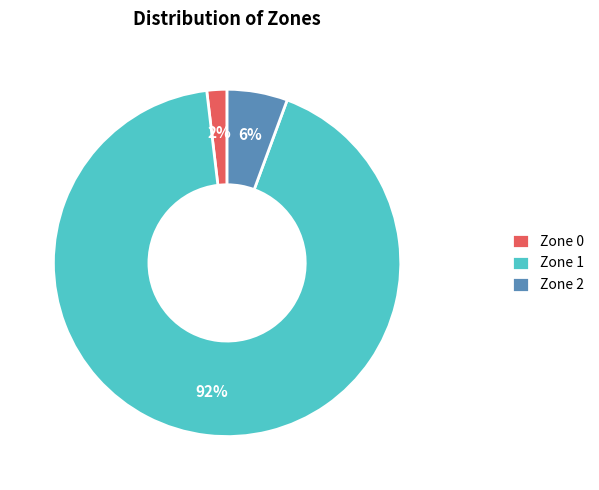

To the nearest percent, what is the combined percentage of Zone 0 and Zone 1?

94%